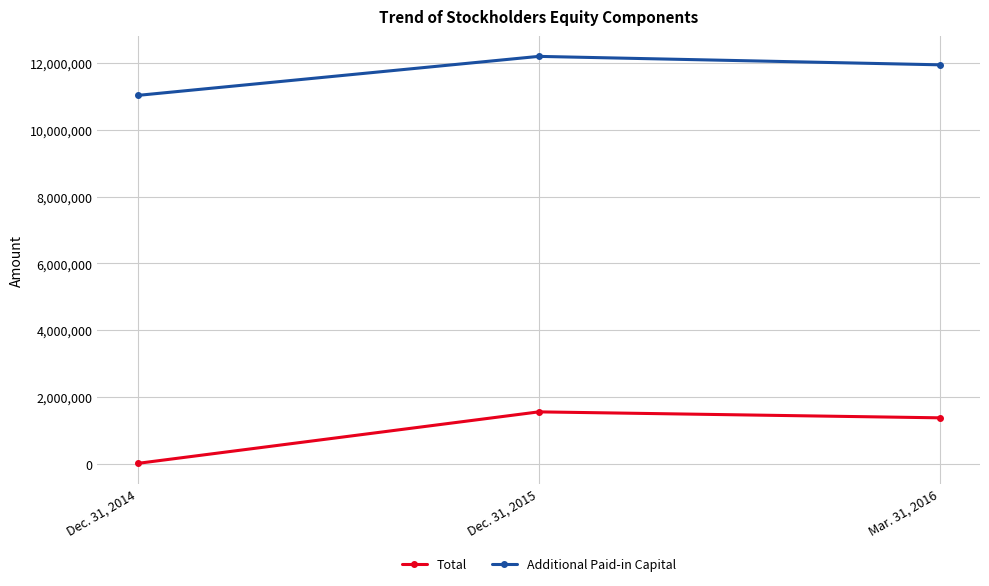

What is the difference between the second highest and minimum values in the Additional Paid-in Capital series?

915658